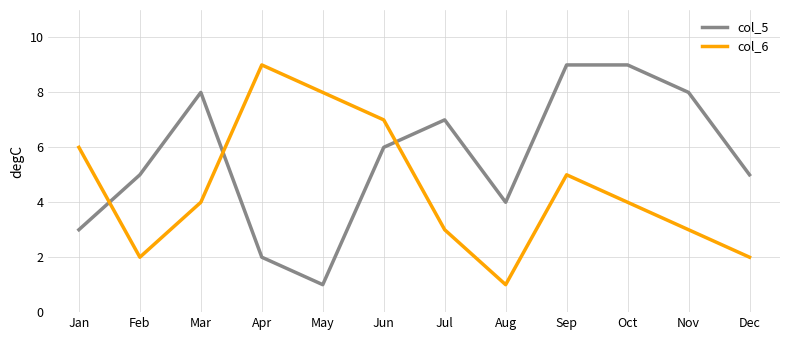

Reading right to left, extract all data points from this chart.

col_5: 5	8	9	9	4	7	6	1	2	8	5	3
col_6: 2	3	4	5	1	3	7	8	9	4	2	6